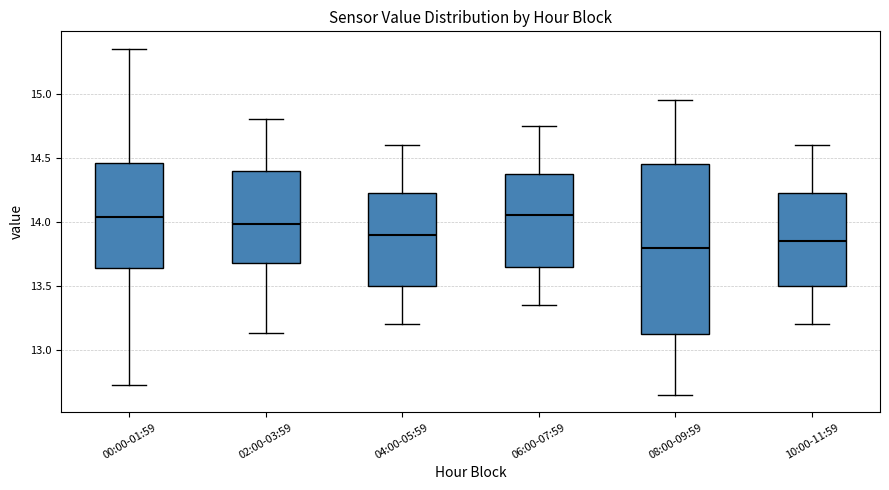

Which box is the tallest, from its lower edge to its upper edge?

08:00-09:59